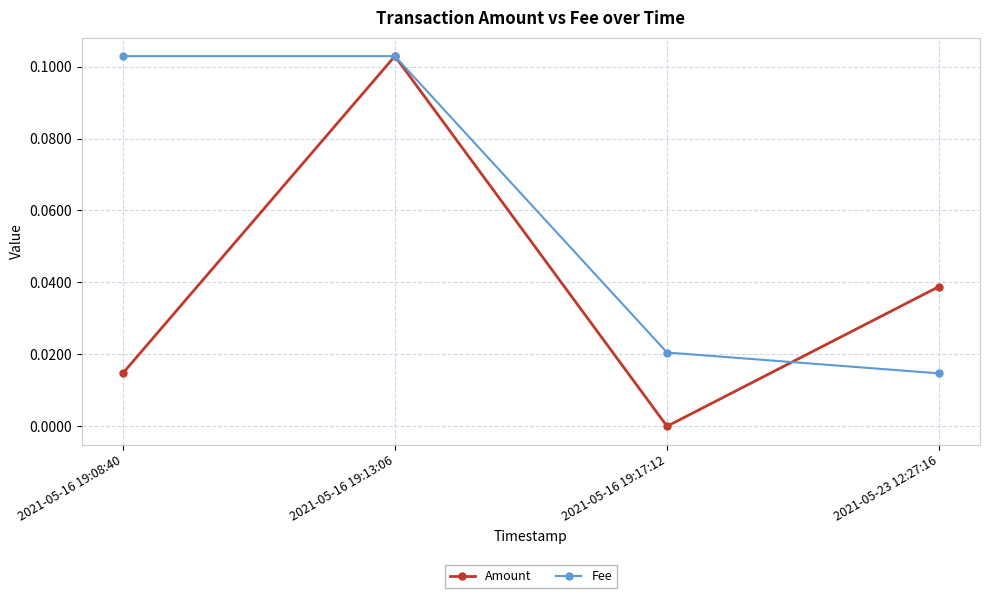

What is the label of the 3rd point from the left?

2021-05-16 19:17:12